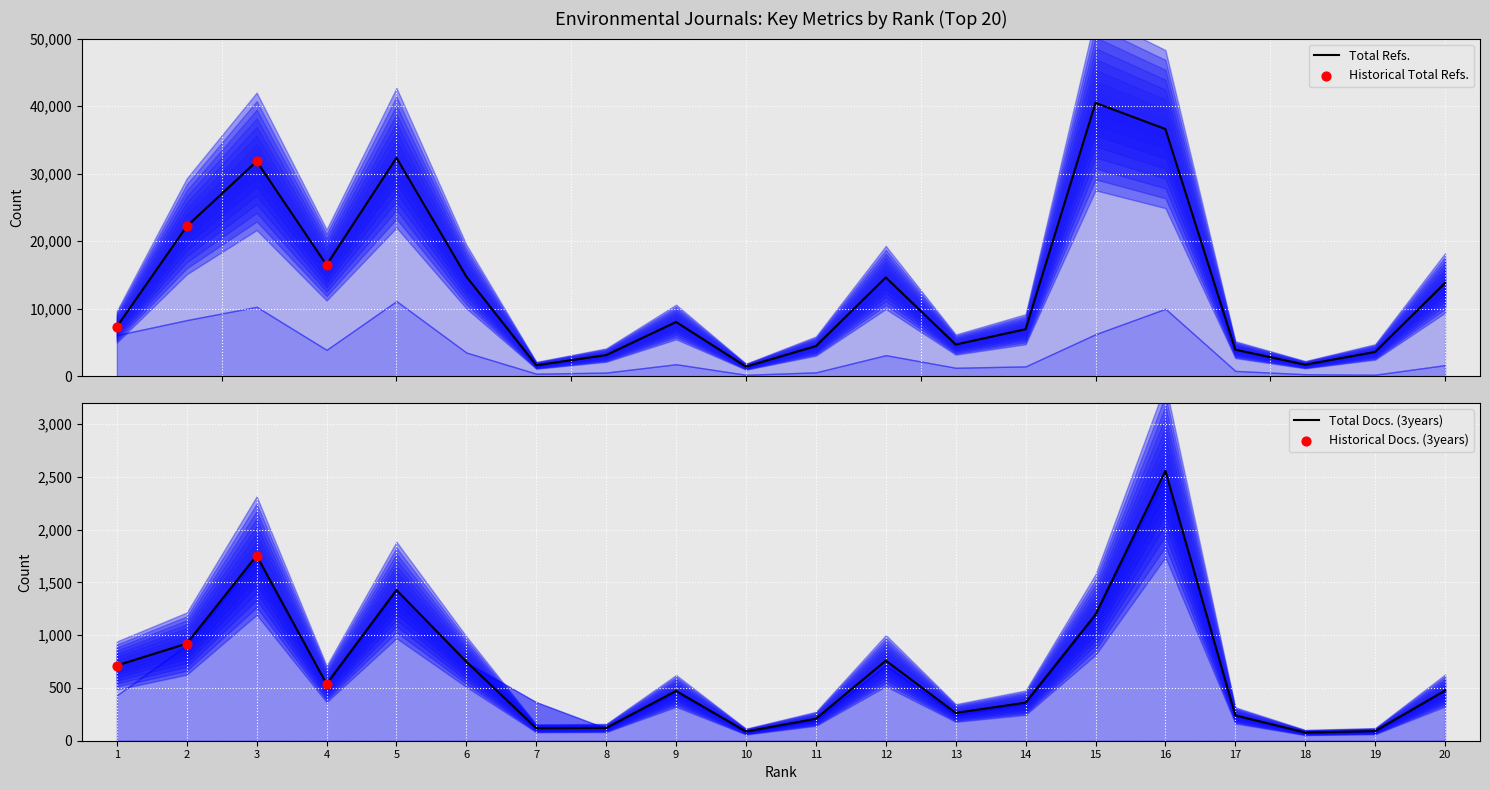

Is the value of Total Refs. at 1 greater than the value of Total Docs. (3years) at 18?

Yes